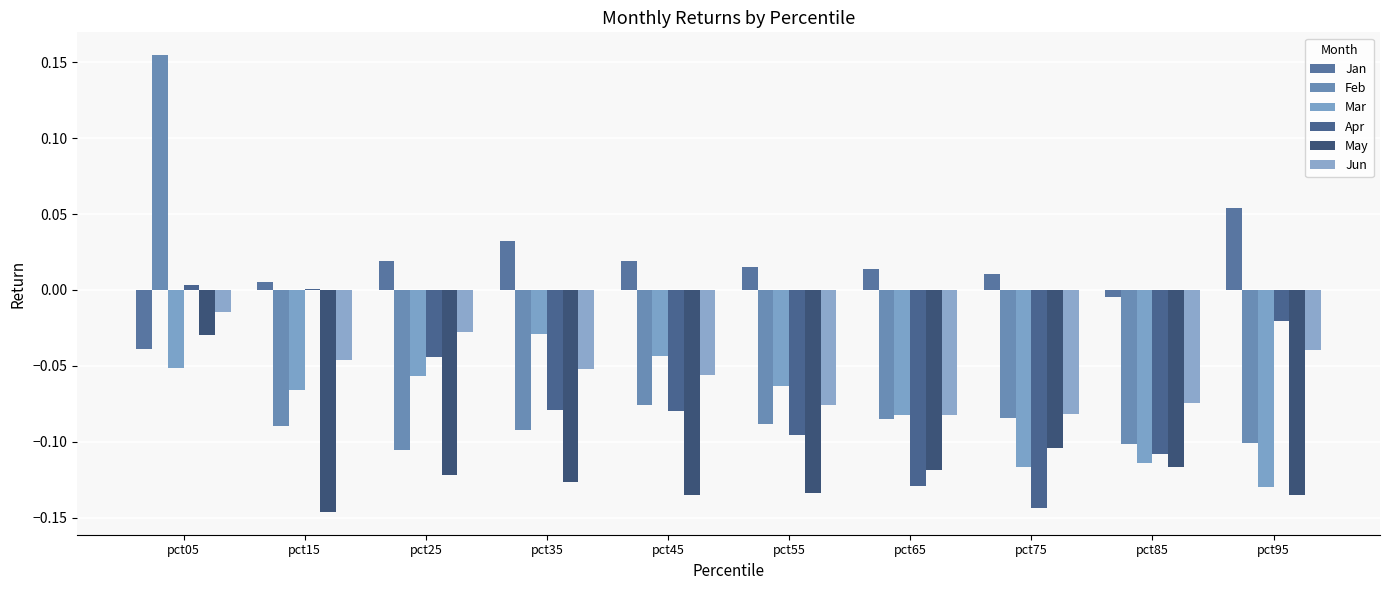

Where does the Apr series first go above 0?

pct05